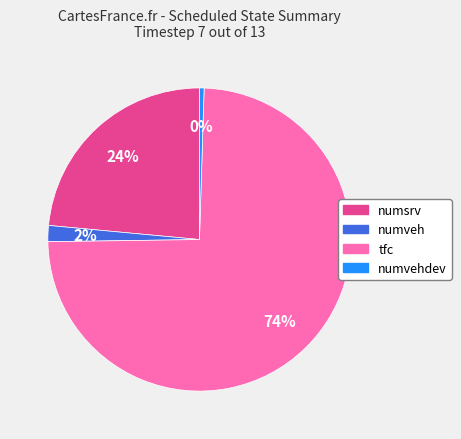

To the nearest percent, what is the difference between the largest and smallest slice percentages?

74%